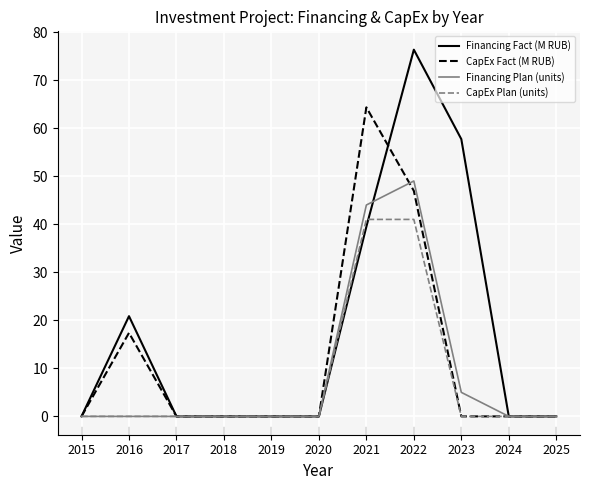

In CapEx Fact (M RUB), how many points are higher than both neighbors (excluding endpoints)?

2